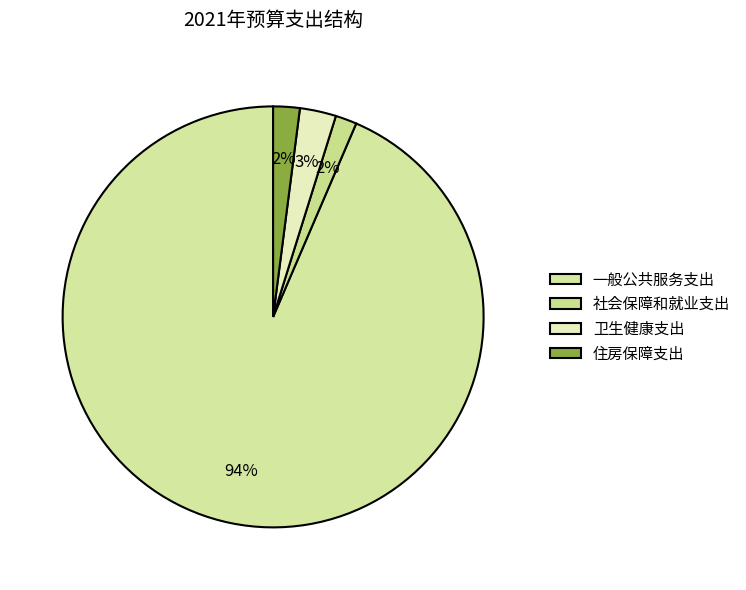

To the nearest percent, what percentage of the pie is 卫生健康支出?

3%